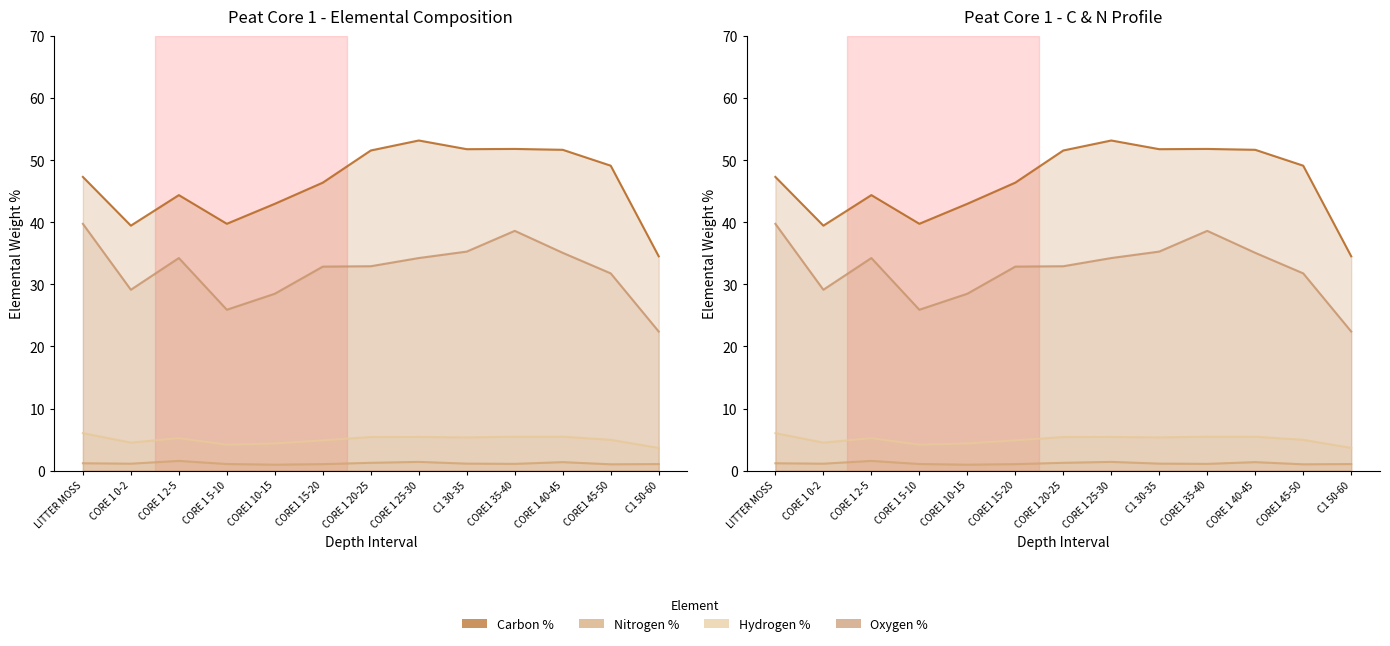

How many series are shown in this chart?

4